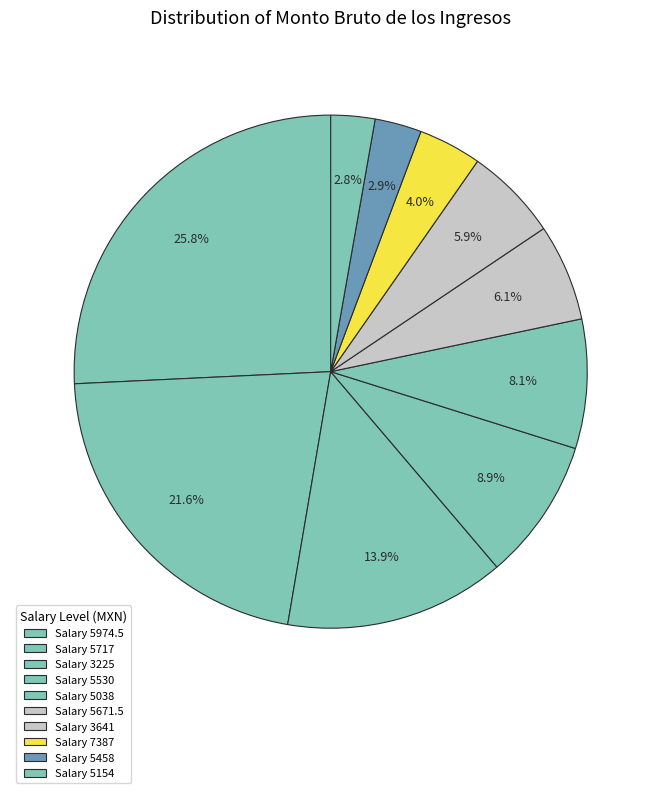

Count the number of slices in the pie.

10